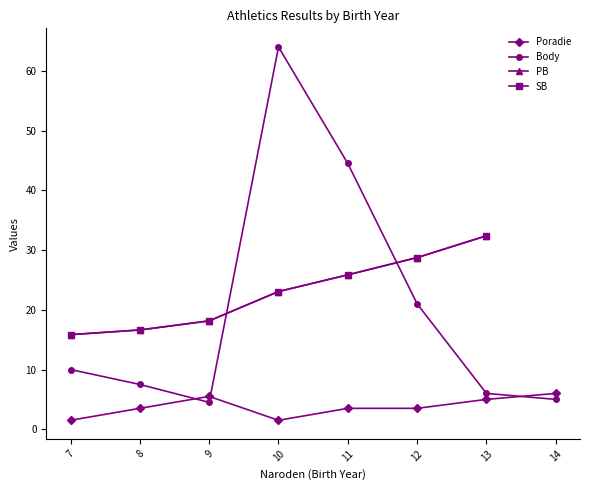

Rank the series by their maximum value, from lowest to highest.

Poradie, PB, SB, Body